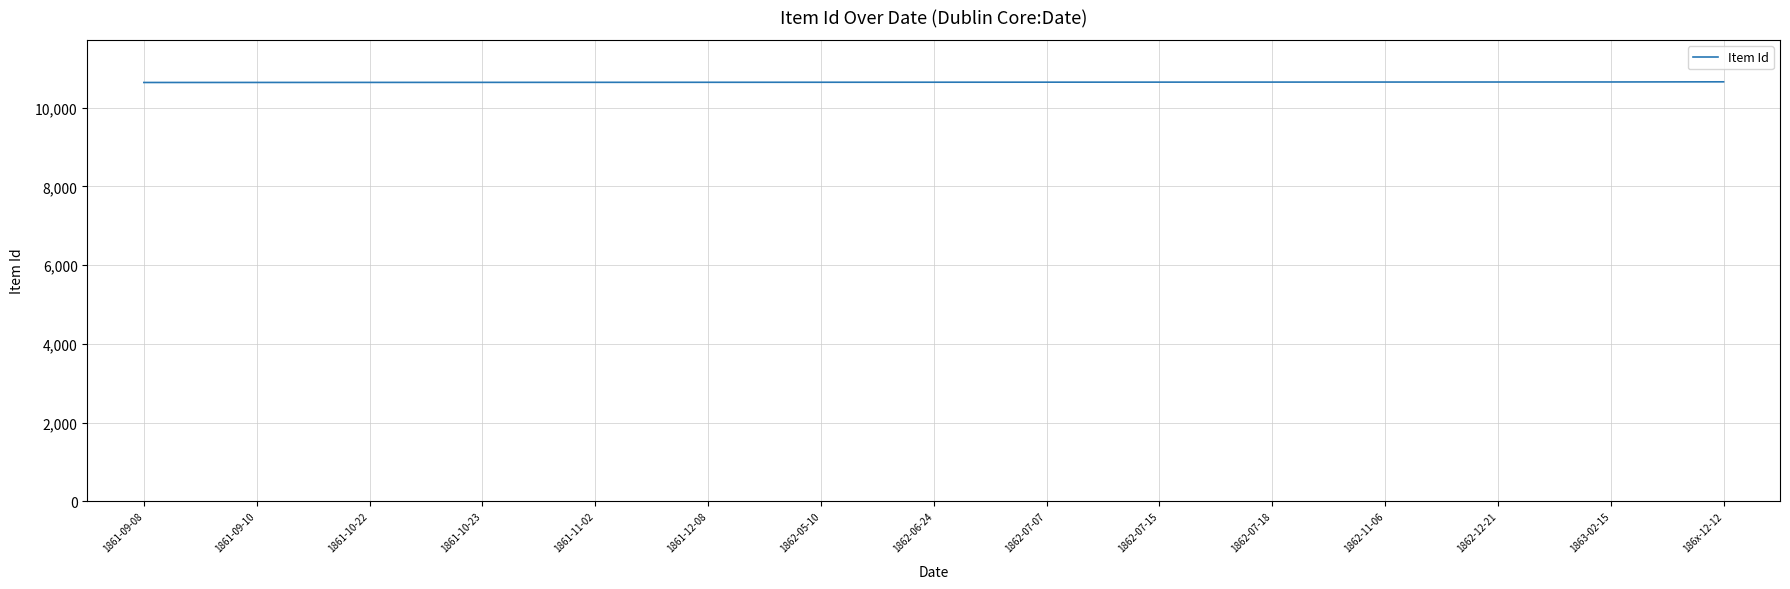

What is the change in value from 1861-10-23 to 1862-11-06?

+8